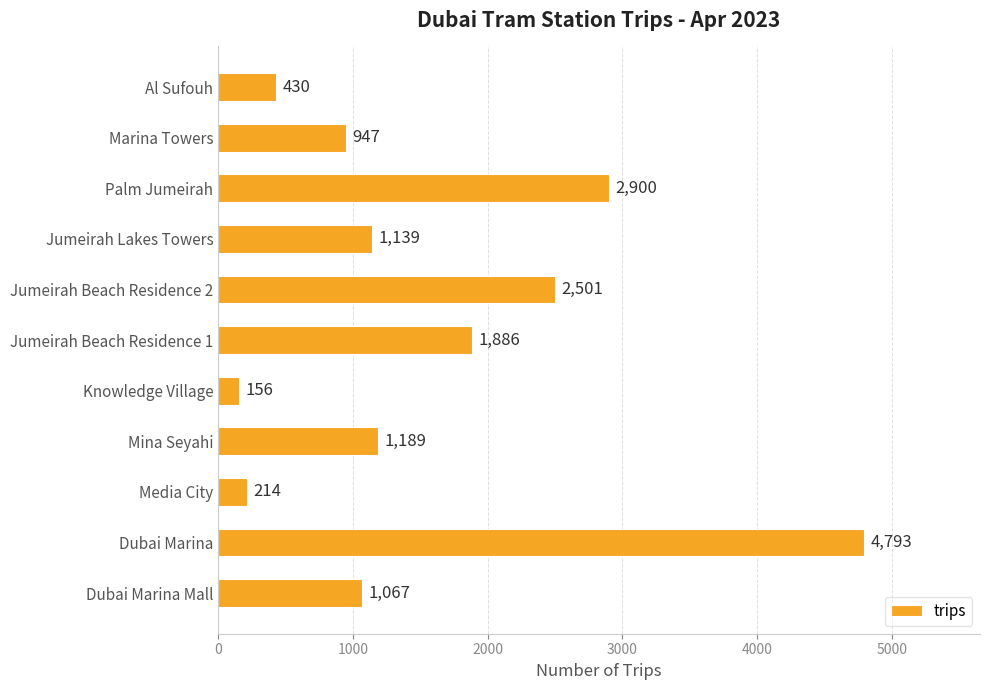

What is the value of the 3rd bar from the top?

2900